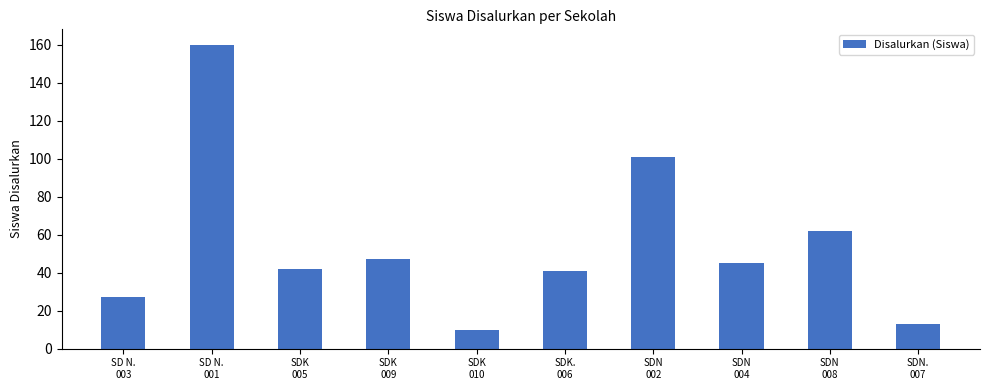

Which label corresponds to the smallest value in the chart?

SDK
010